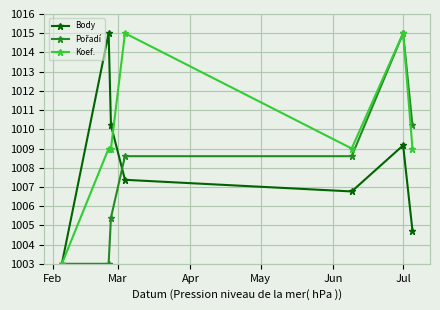

Which series has the largest total across all categories?

Koef.